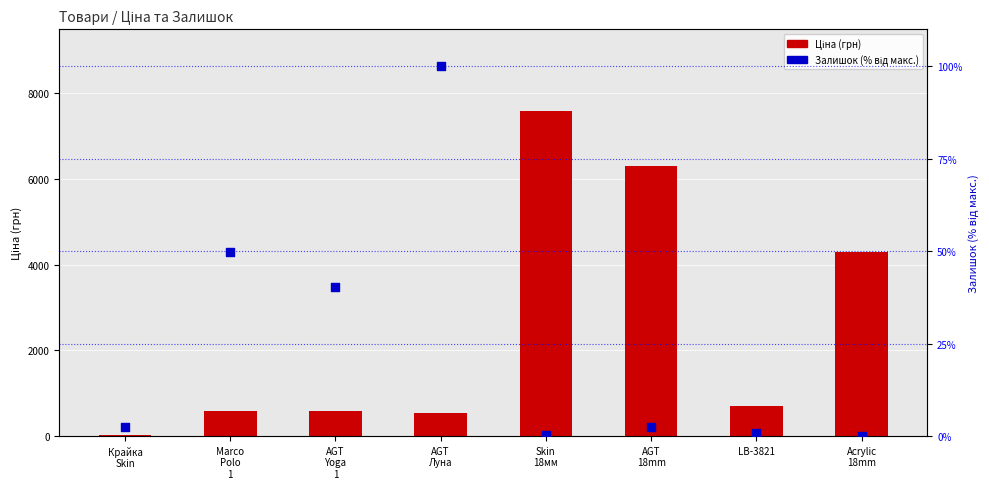

Which series reaches the minimum Y coordinate?

Залишок (% від макс.)